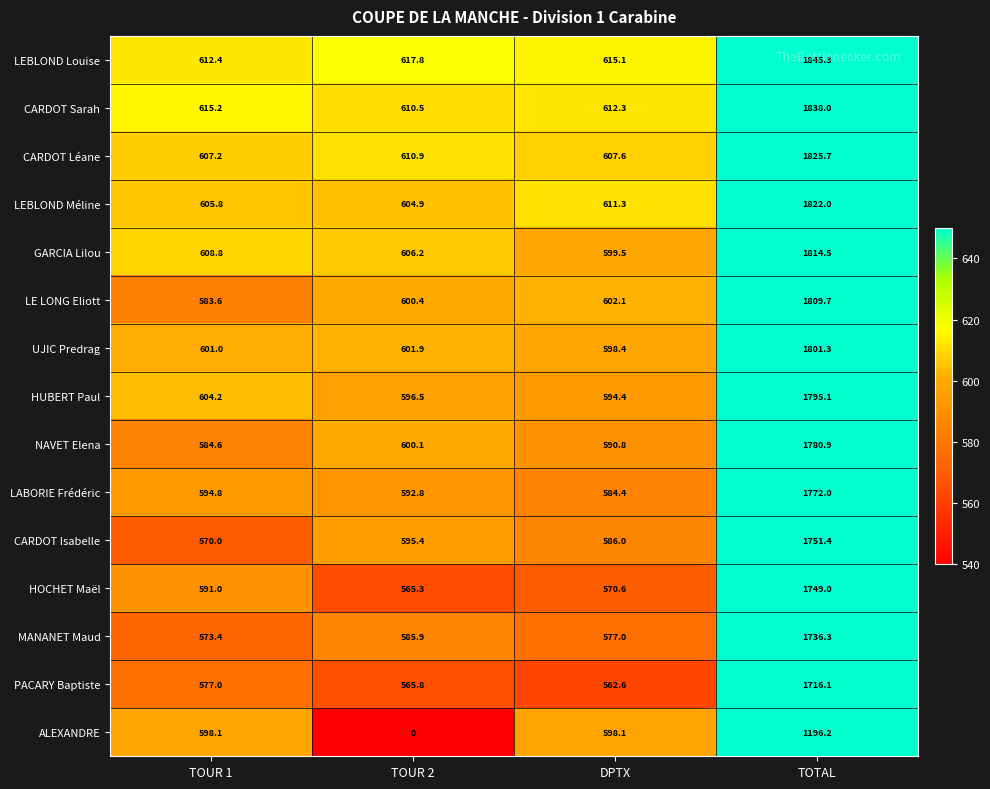

Is it true that LABORIE Frédéric equals 592.8 at TOUR 2?

True